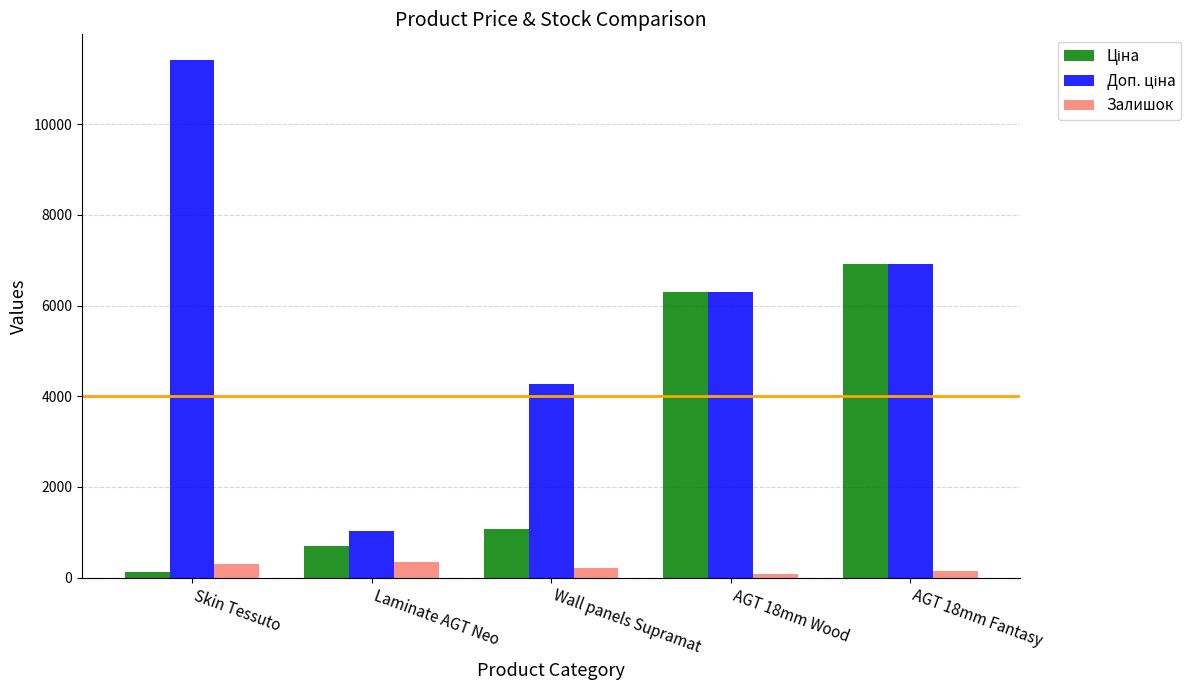

What is the maximum value for Залишок?

335.0